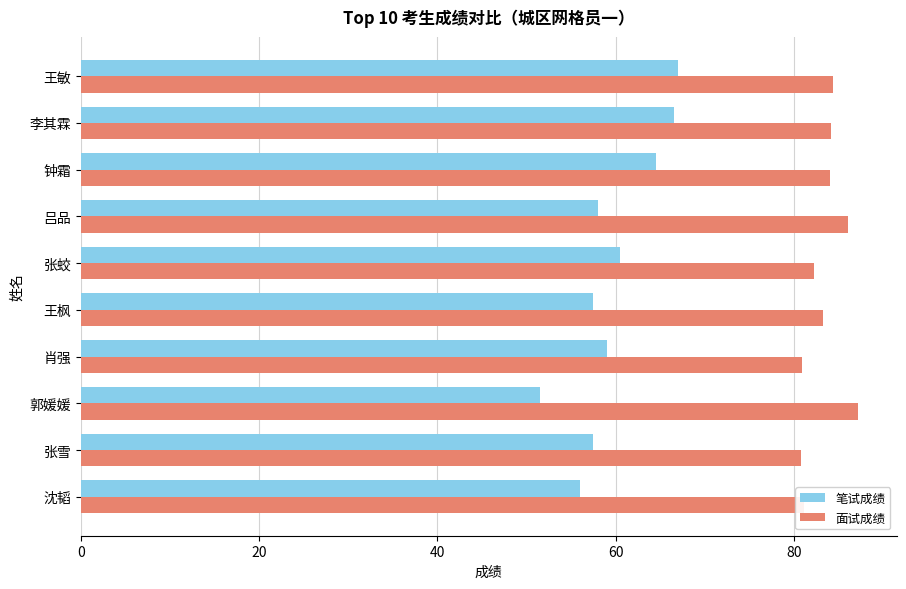

How many data points does each series have?

10